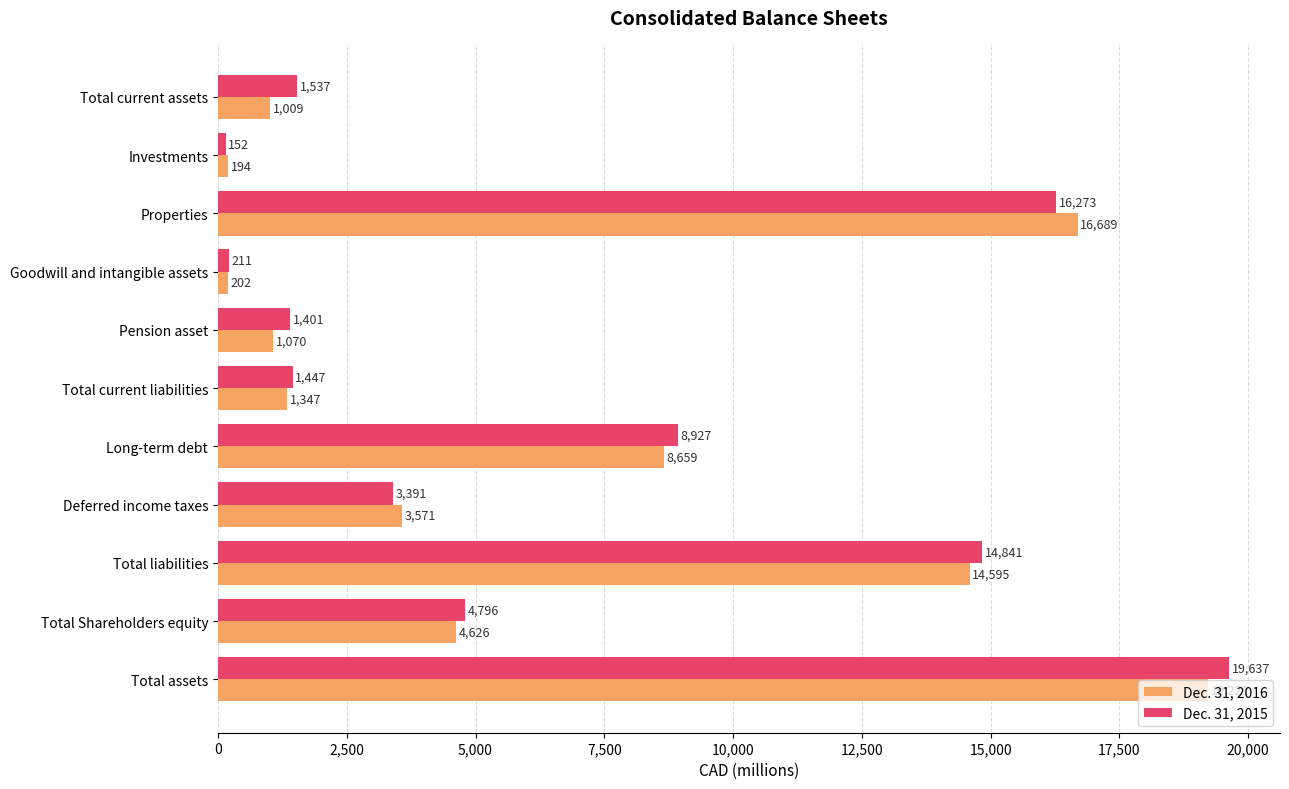

At which label does Dec. 31, 2015 reach its peak?

Total assets